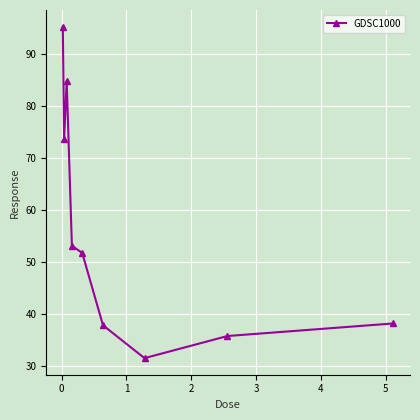

Reading left to right, transcribe all the data shown in this chart.

95.3	73.6	84.8	53.2	51.7	37.8	31.5	35.8	38.2